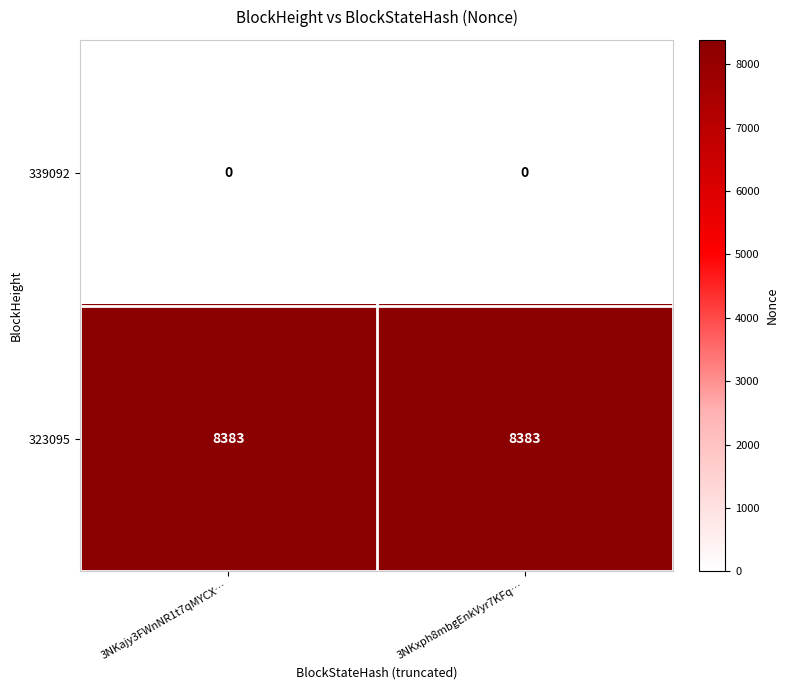

List the series in order of their overall mean, highest first.

323095, 339092